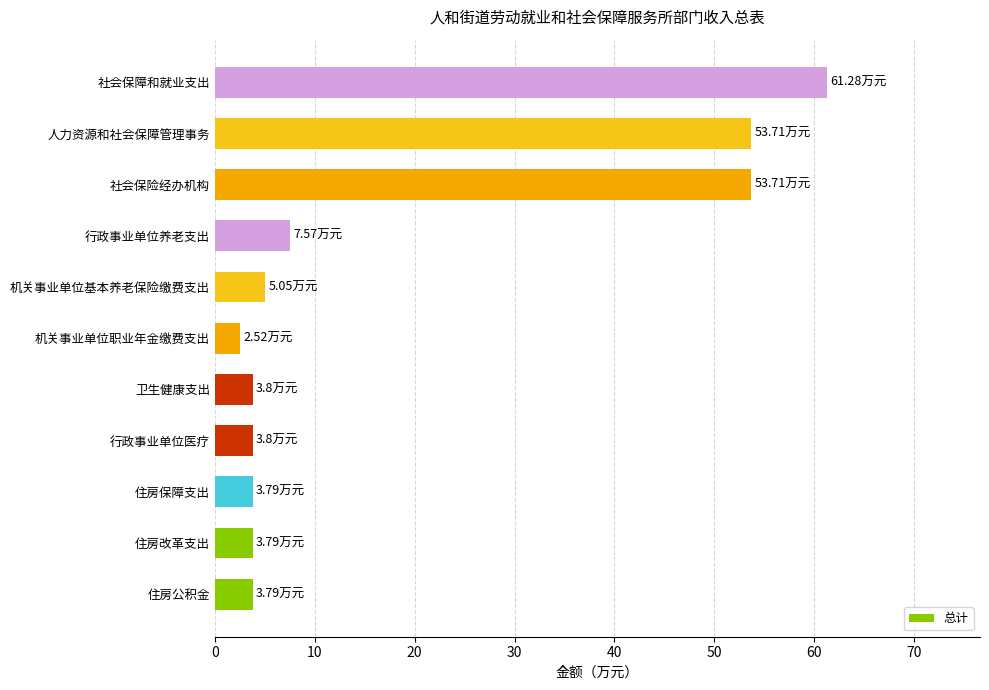

What is the difference between the maximum and minimum values?

58.8